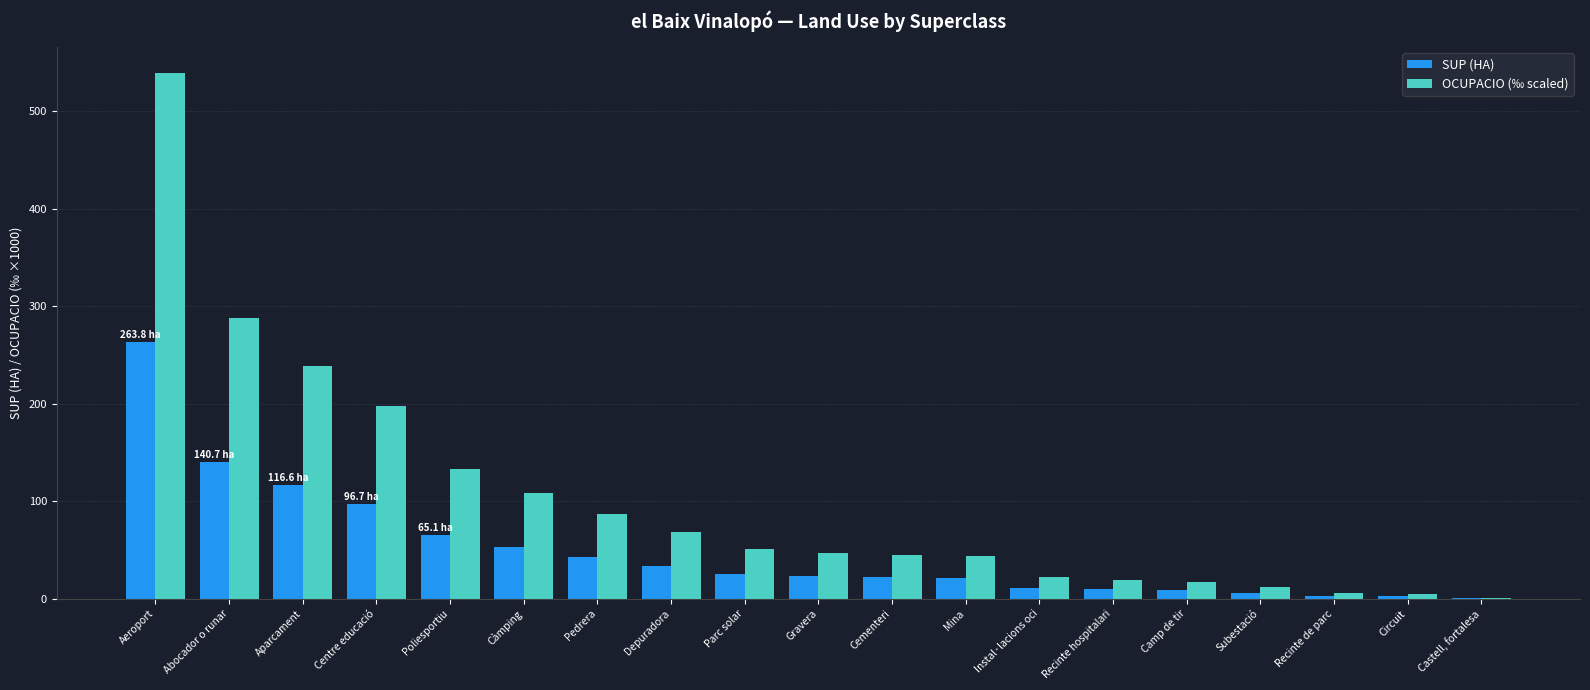

At which label does OCUPACIO (‰ scaled) reach its peak?

Aeroport